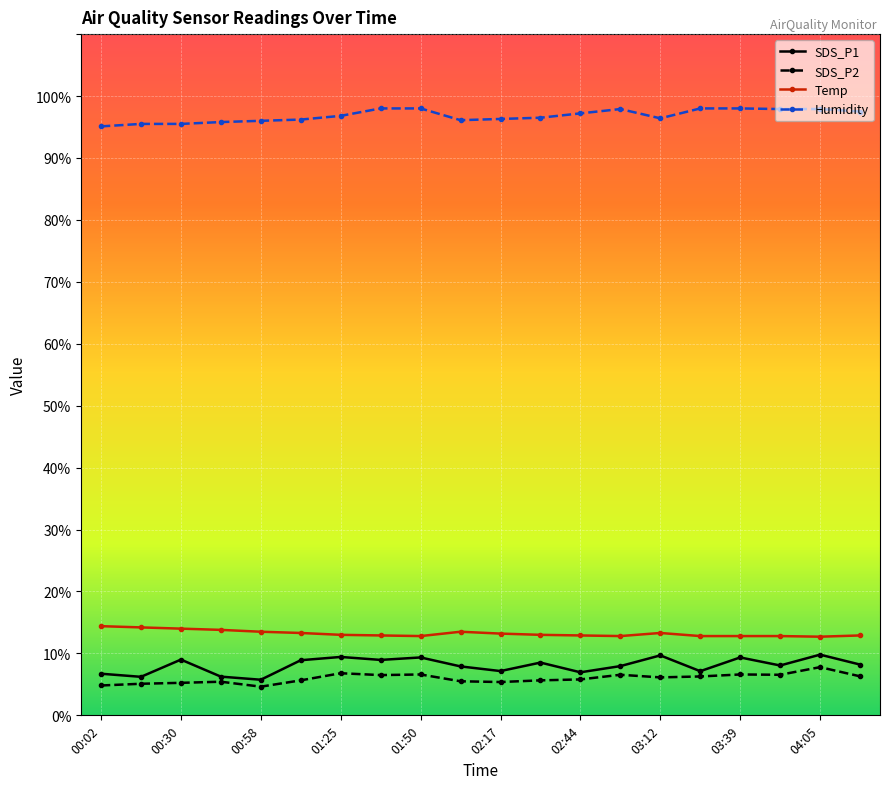

True or false: Temp has more than 1 points higher than both neighbors.

True